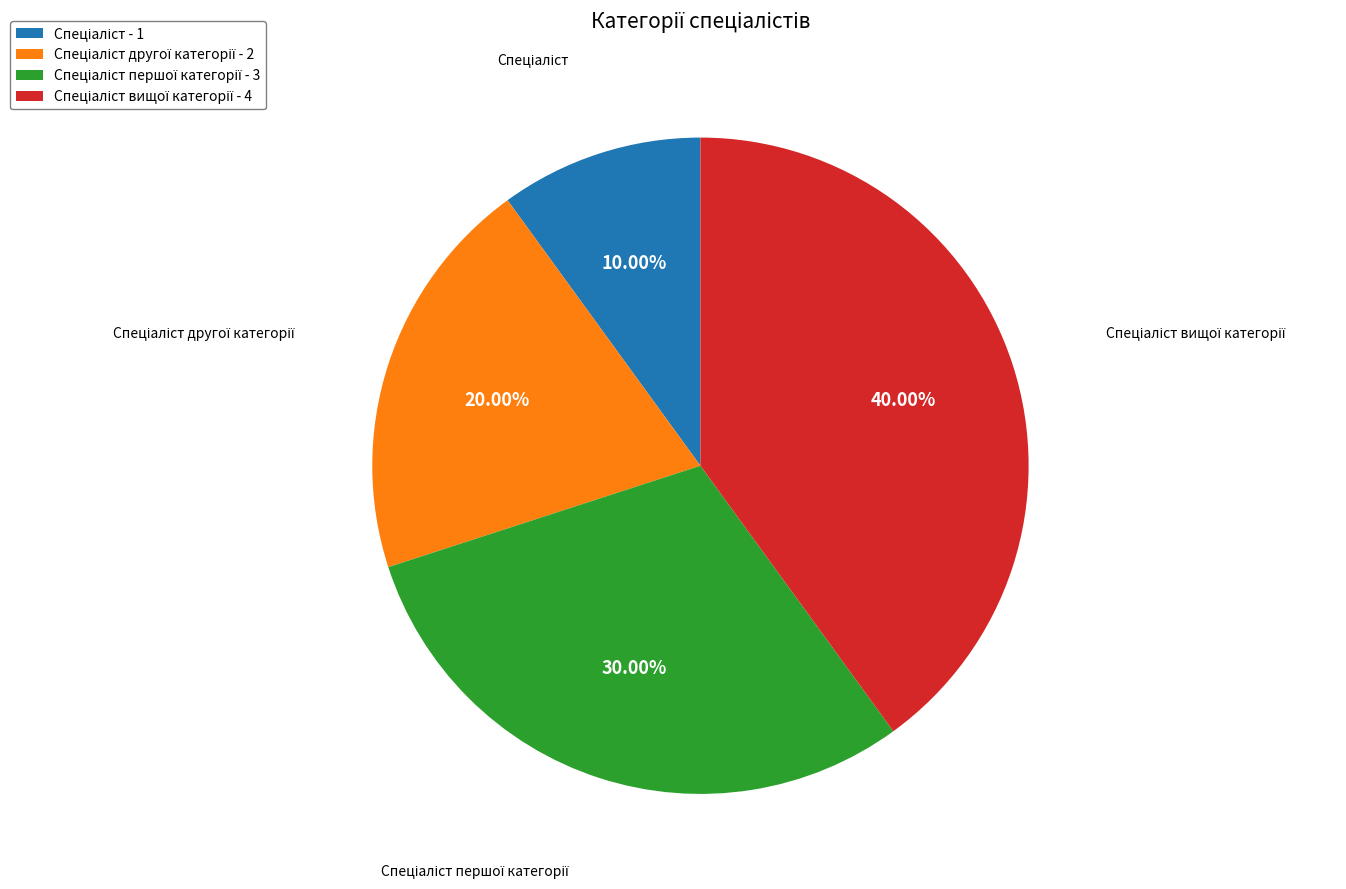

How many segments does this pie chart have?

4